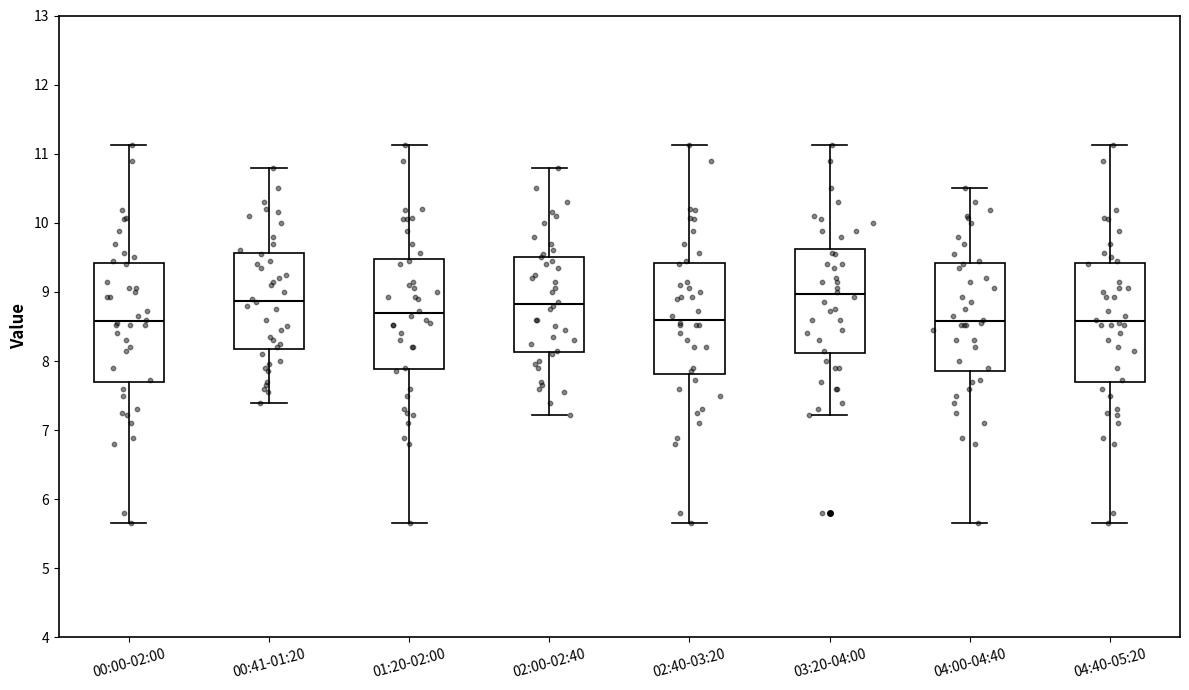

Reading left to right, transcribe this box plot: for each box, give where its median line is, the range the box spans, and where its two whiskers end, as read against the y-axis. The values are not printed on the chart, so give them approximately, as read against the axis.

00:00-02:00: median 8.6, box 7.7 to 9.4, whiskers 5.7 to 11.1
00:41-01:20: median 8.9, box 8.2 to 9.6, whiskers 7.4 to 10.8
01:20-02:00: median 8.7, box 7.9 to 9.5, whiskers 5.7 to 11.1
02:00-02:40: median 8.8, box 8.1 to 9.5, whiskers 7.2 to 10.8
02:40-03:20: median 8.6, box 7.8 to 9.4, whiskers 5.7 to 11.1
03:20-04:00: median 9.0, box 8.1 to 9.6, whiskers 7.2 to 11.1
04:00-04:40: median 8.6, box 7.9 to 9.4, whiskers 5.7 to 10.5
04:40-05:20: median 8.6, box 7.7 to 9.4, whiskers 5.7 to 11.1